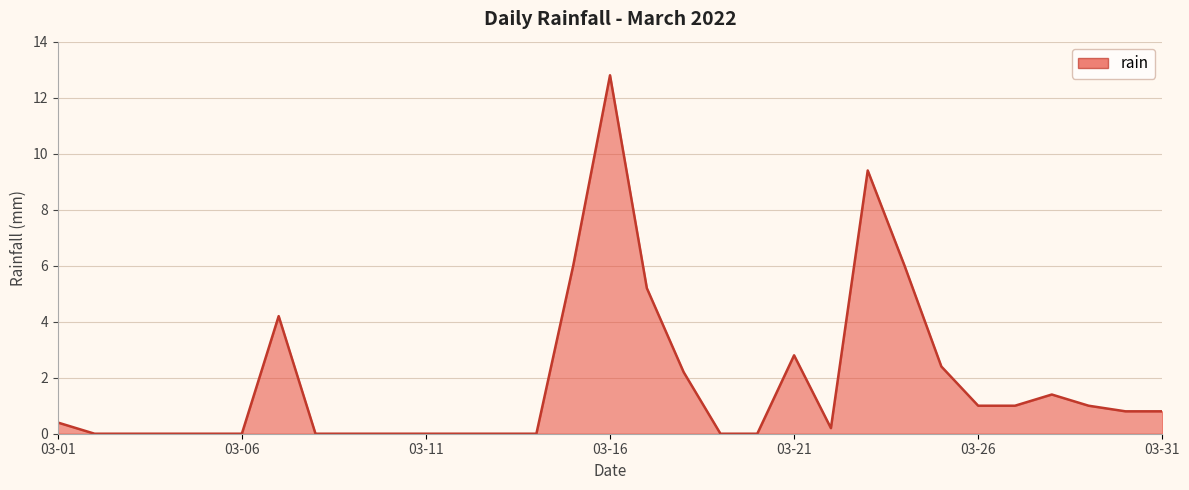

Reading left to right, what are all the values shown in this chart?

0.4	0.0	0.0	0.0	0.0	0.0	4.2	0.0	0.0	0.0	0.0	0.0	0.0	0.0	6.0	12.8	5.2	2.2	0.0	0.0	2.8	0.2	9.4	6.0	2.4	1.0	1.0	1.4	1.0	0.8	0.8